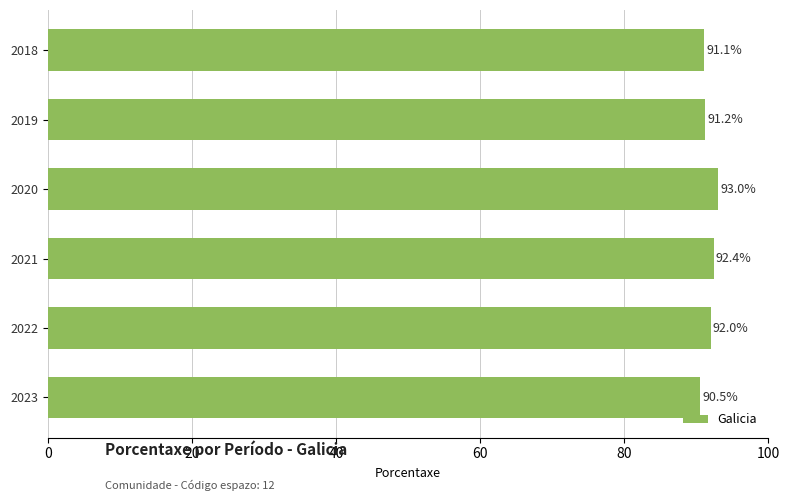

Reading bottom to top, list all the values displayed in this chart.

2023=90.5	2022=92.0	2021=92.4	2020=93.0	2019=91.2	2018=91.1